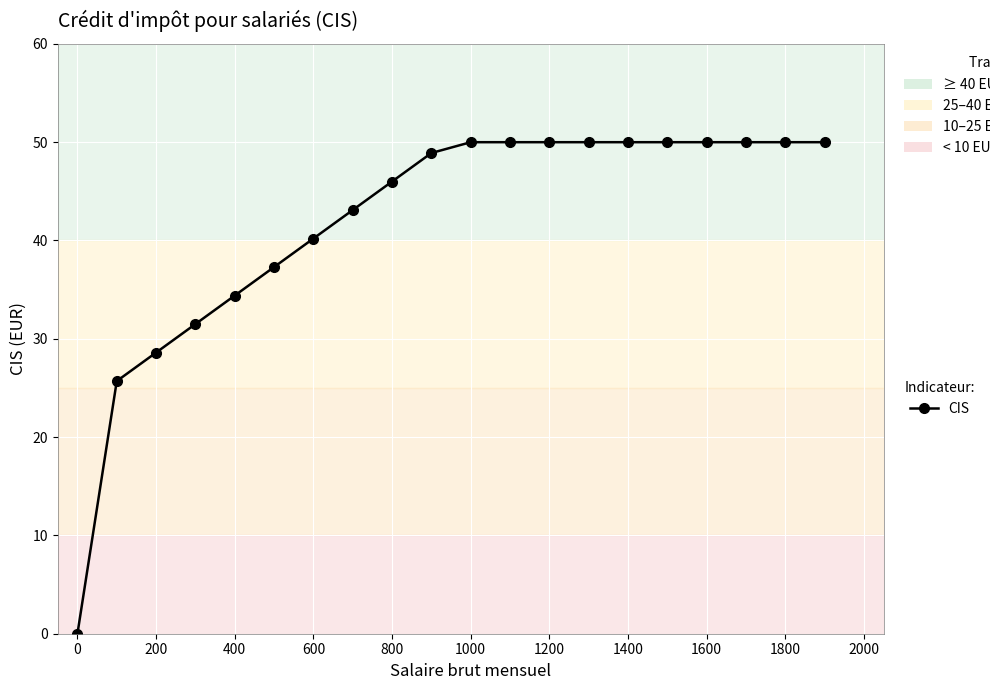

What is the value of the 17th point from the left?

50.0